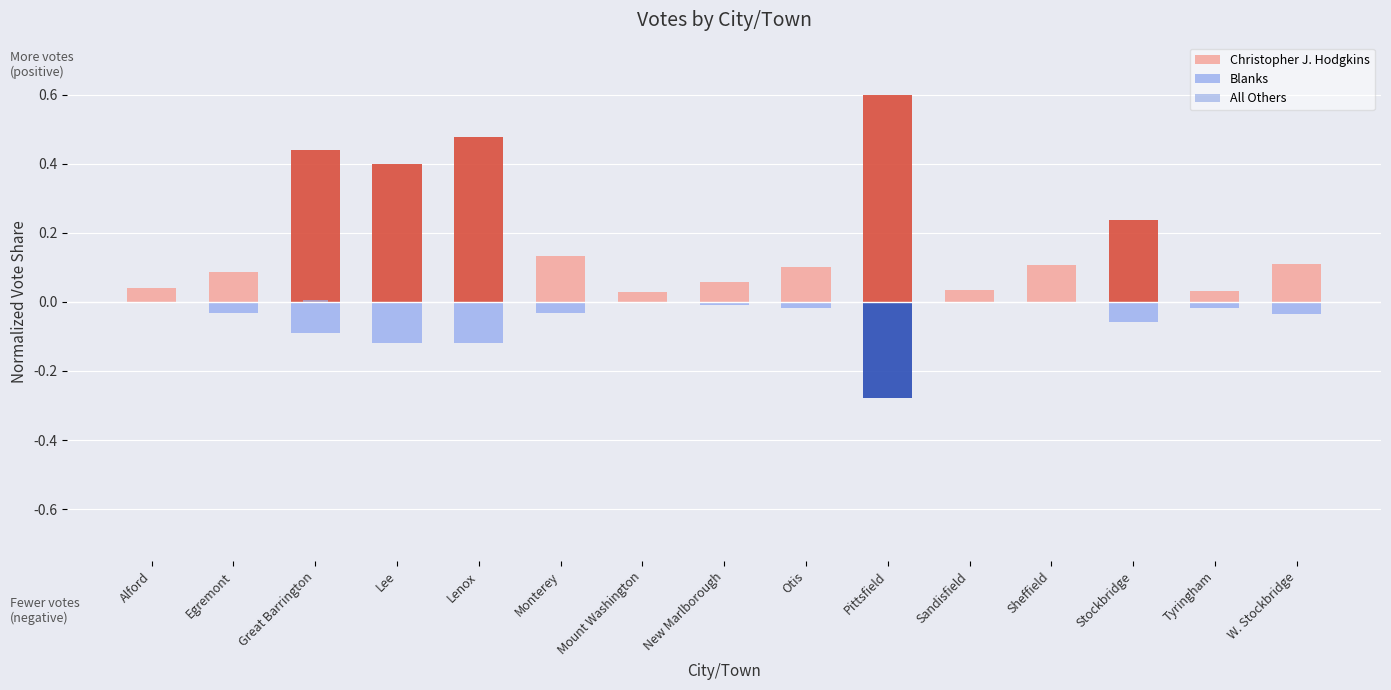

List the series in order of their overall mean, lowest first.

Blanks, All Others, Christopher J. Hodgkins